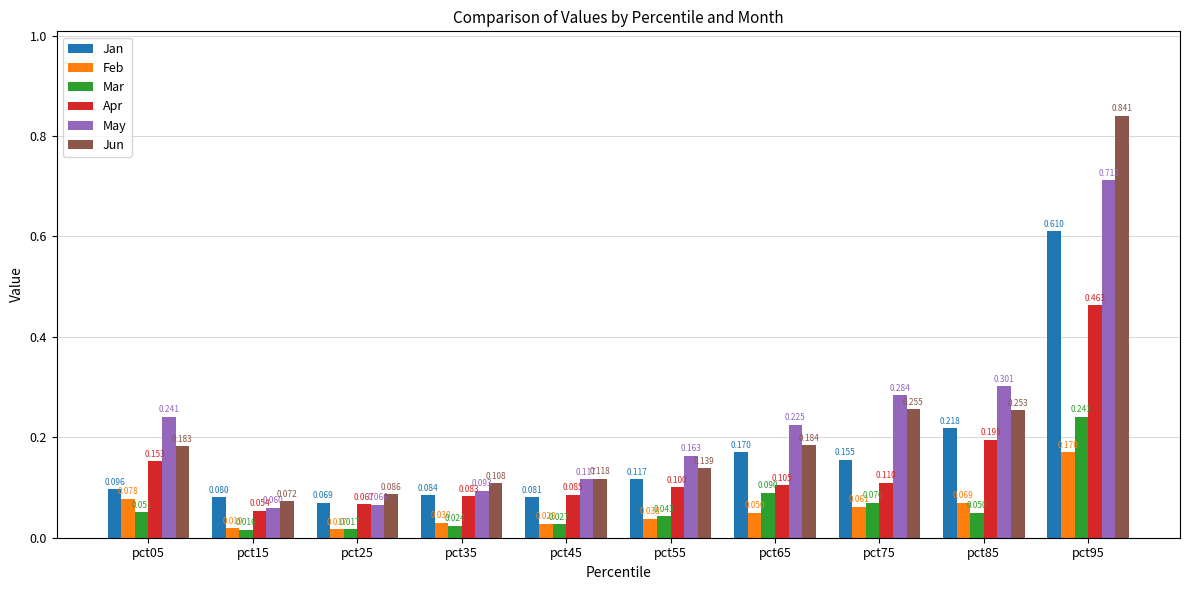

How many bars are there in total?

60